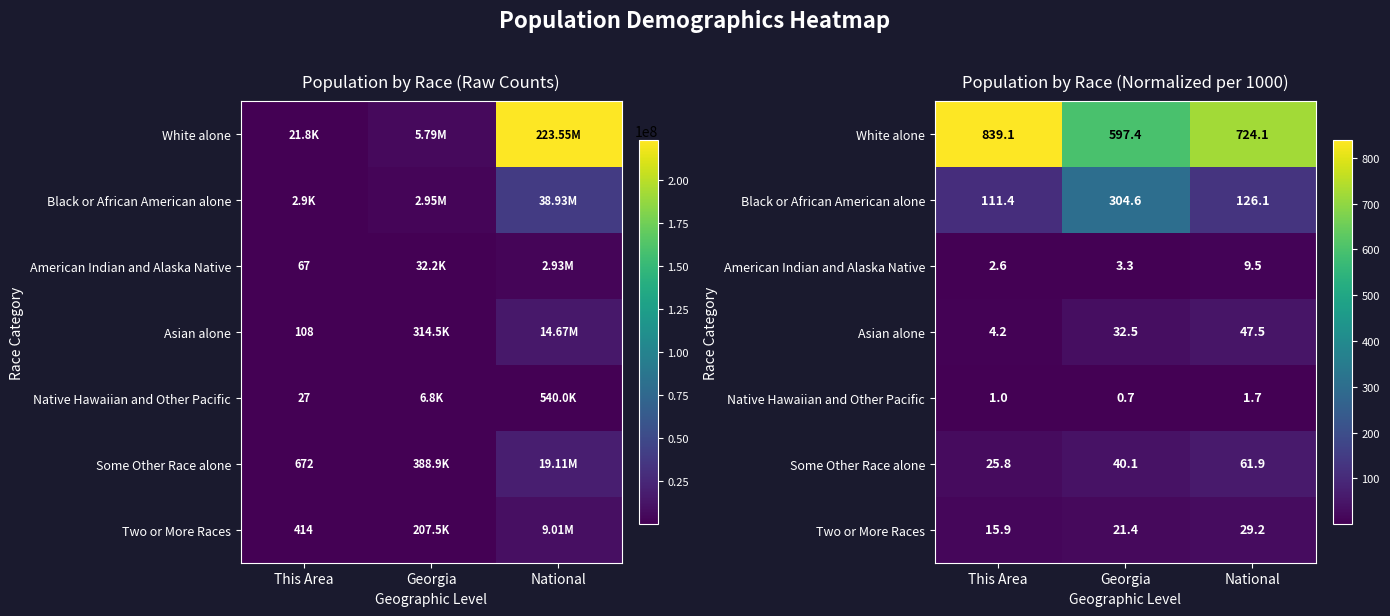

Count the number of data series in this chart.

7